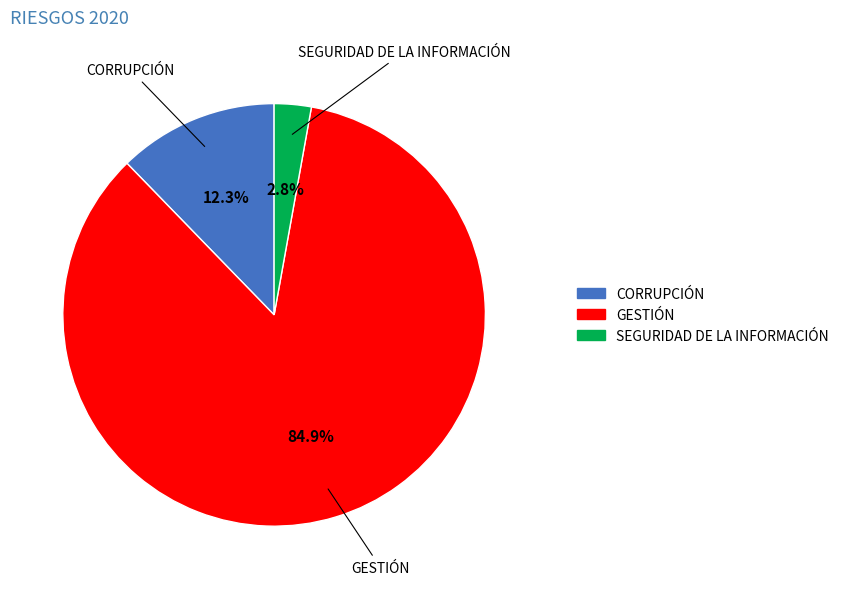

To the nearest percent, what portion does SEGURIDAD DE LA INFORMACIÓN represent?

3%